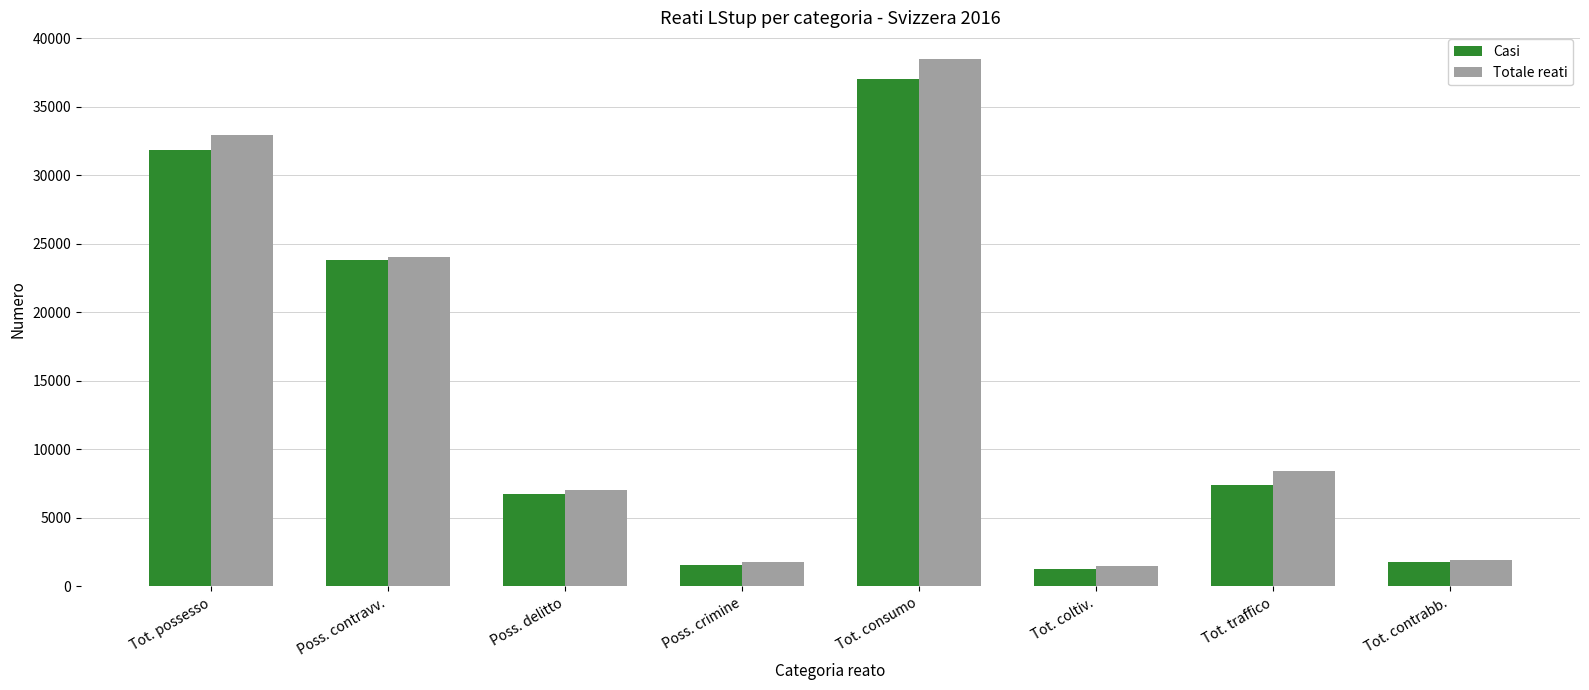

What is the average value of the Casi series?

13938